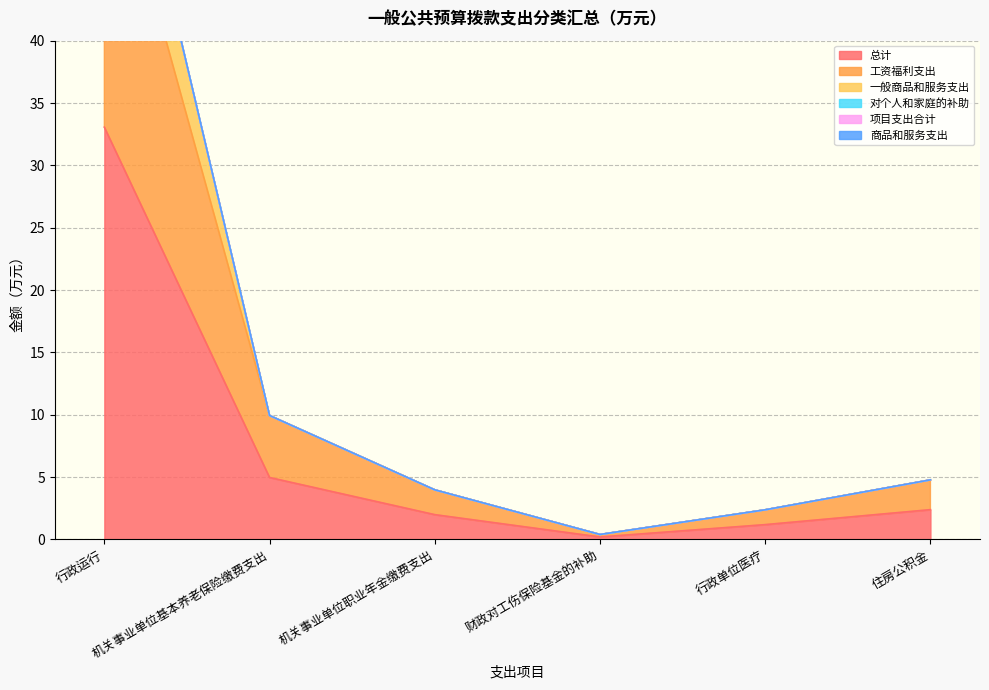

At how many categories does at least one series exceed 34?

1